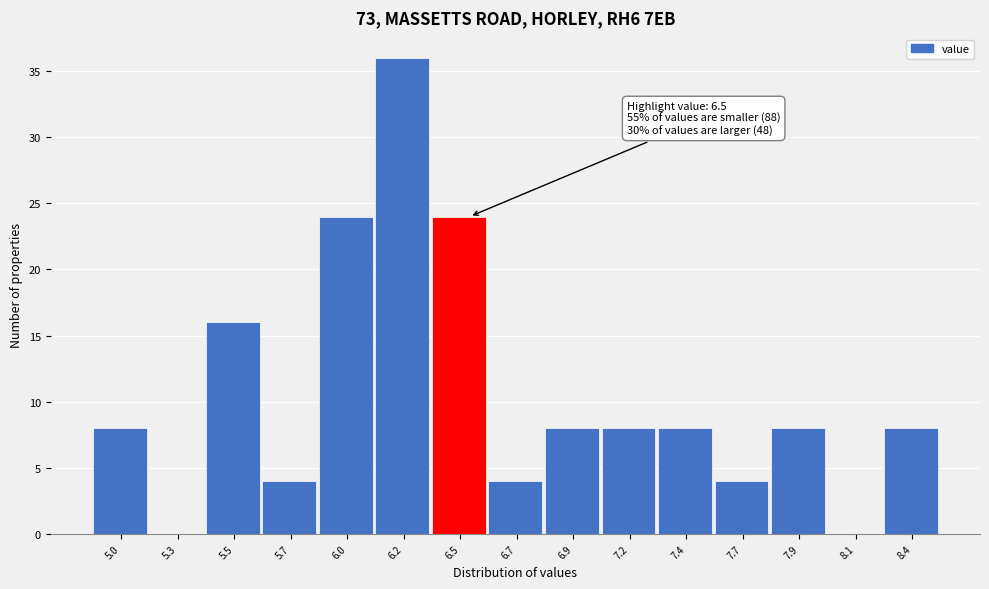

Reading right to left, list all the values displayed in this chart.

8.4=8	8.1=0	7.9=8	7.7=4	7.4=8	7.2=8	6.9=8	6.7=4	6.5=24	6.2=36	6.0=24	5.7=4	5.5=16	5.3=0	5.0=8